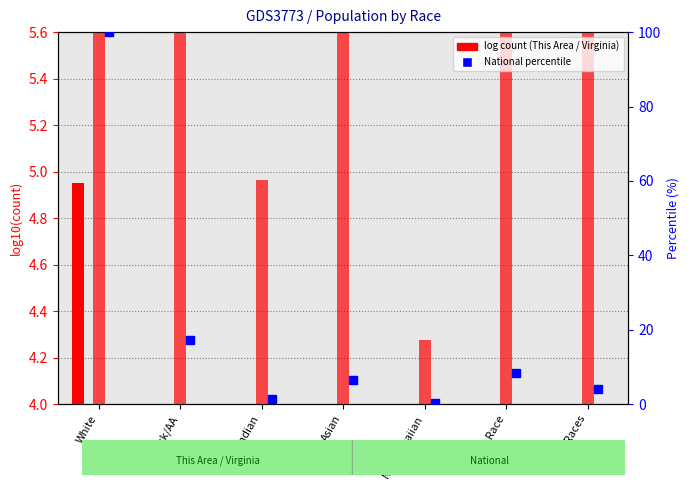

What is the label of the 3rd bar from the right?

Nat.Hawaiian